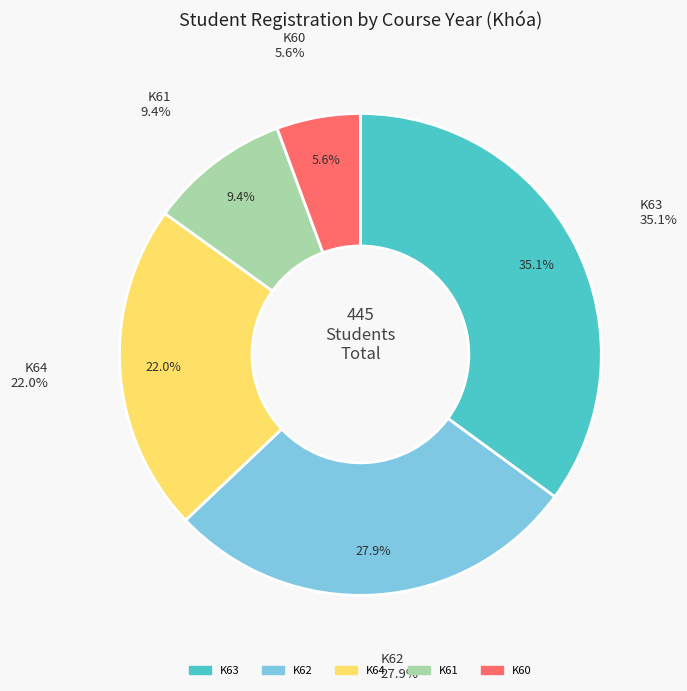

How many segments does this pie chart have?

5